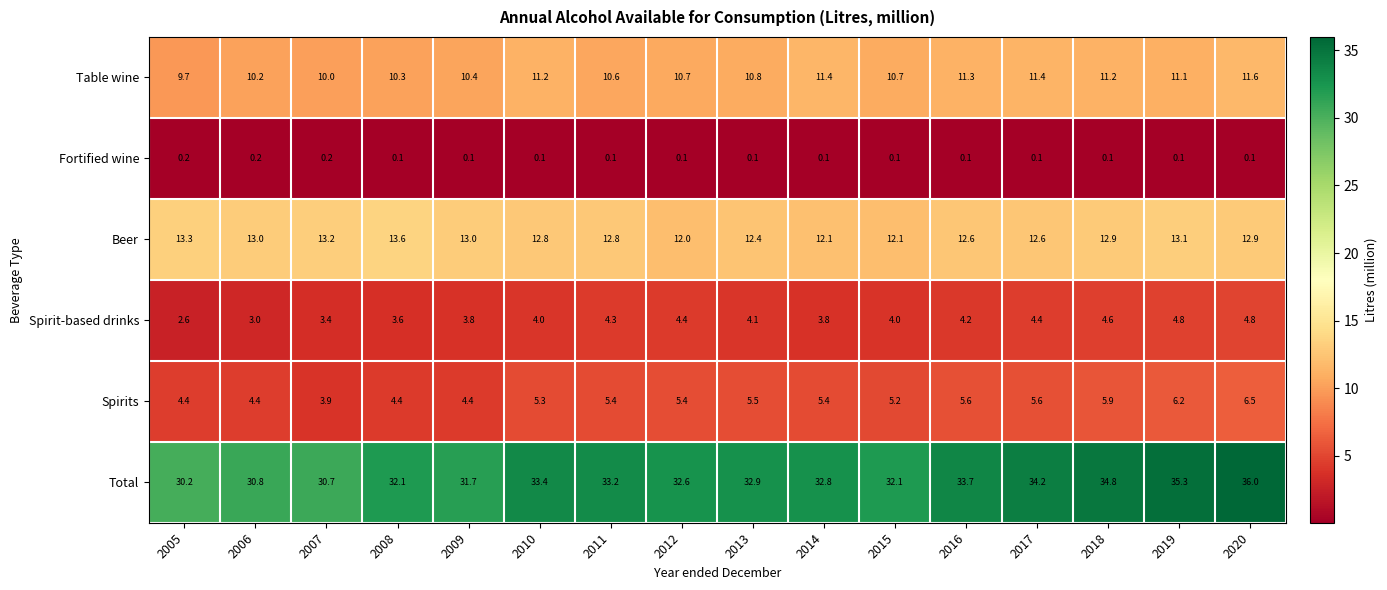

True or false: Table wine has a value of 4.5 at 2016.

False